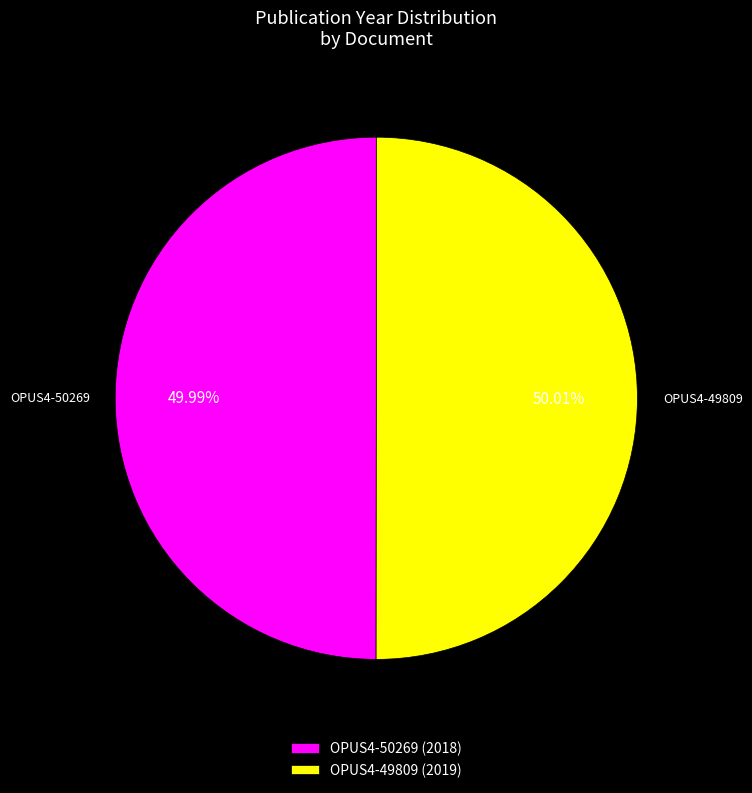

What percentage is the OPUS4-49809 slice, to the nearest percent?

50%